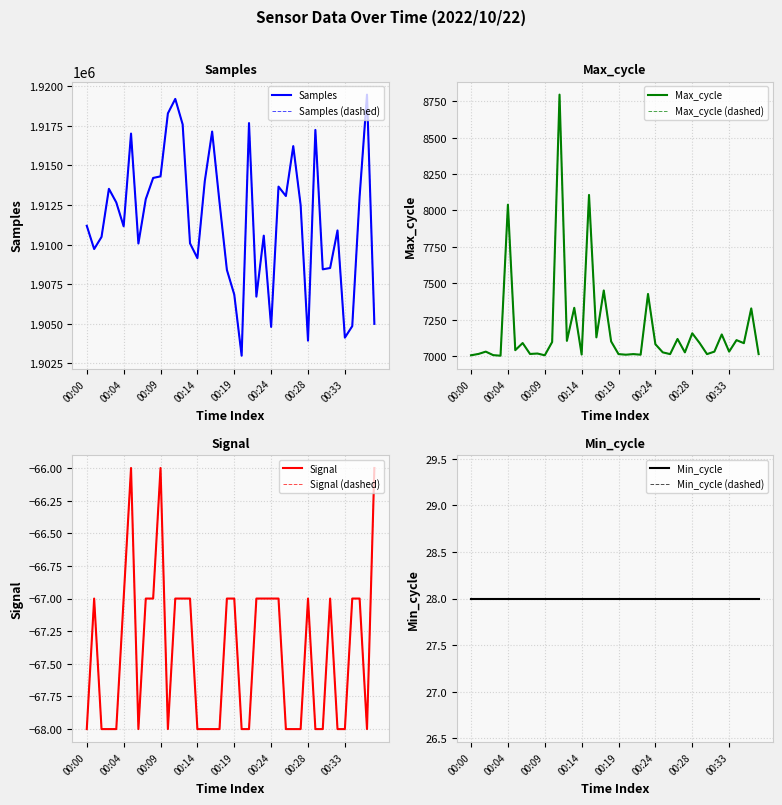

Is it true that Signal equals -116 at 00:22?

False